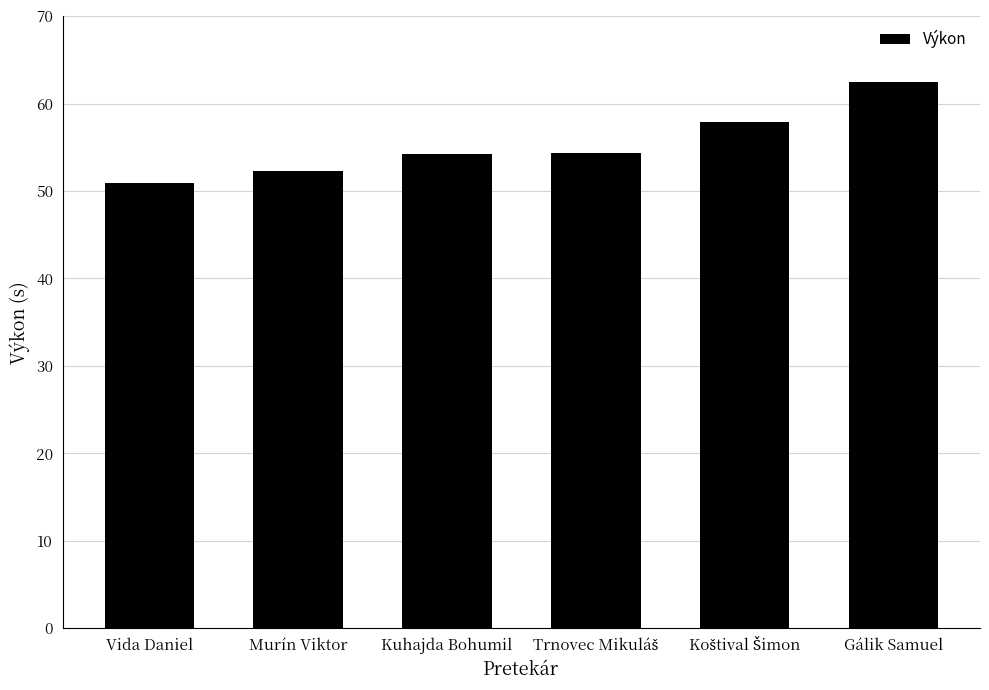

Approximately how many times larger is the value at Gálik Samuel compared to Kuhajda Bohumil?

1.2